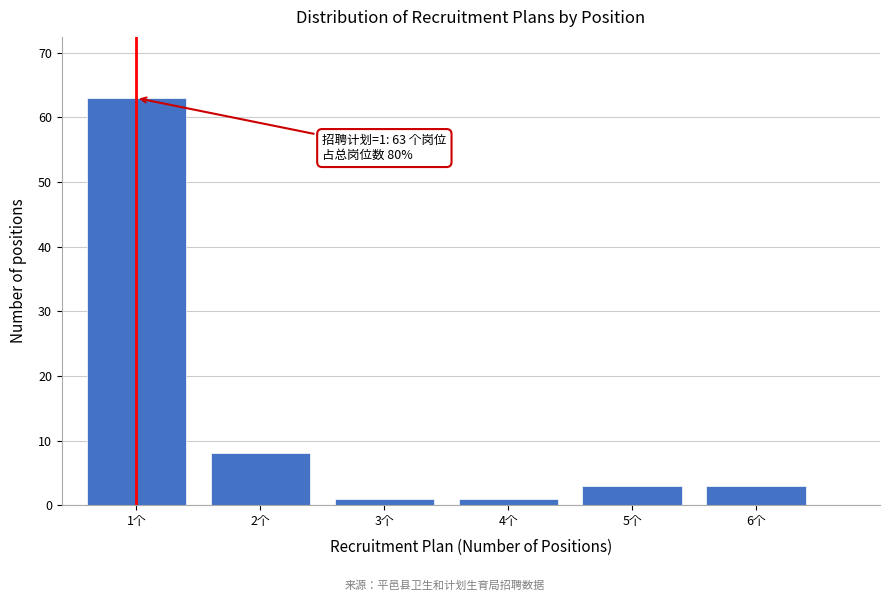

Reading left to right, transcribe all the data shown in this chart.

63	8	1	1	3	3